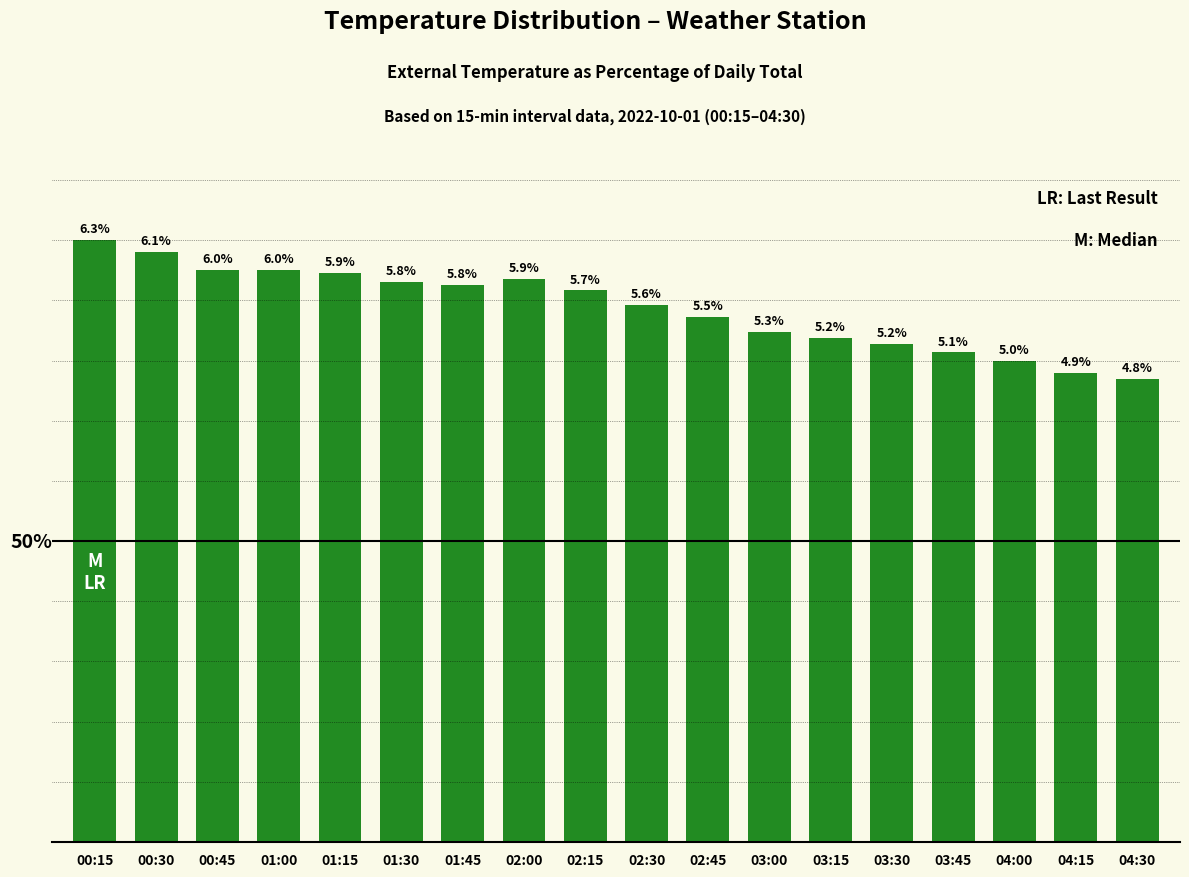

What is the label of the 6th bar from the left?

01:30